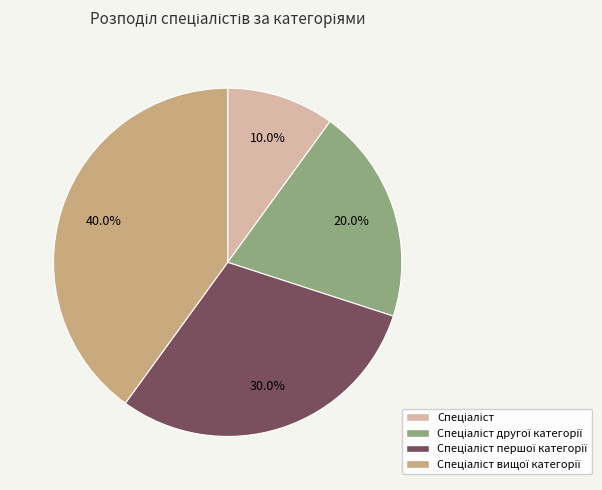

Does any single category account for the majority?

No